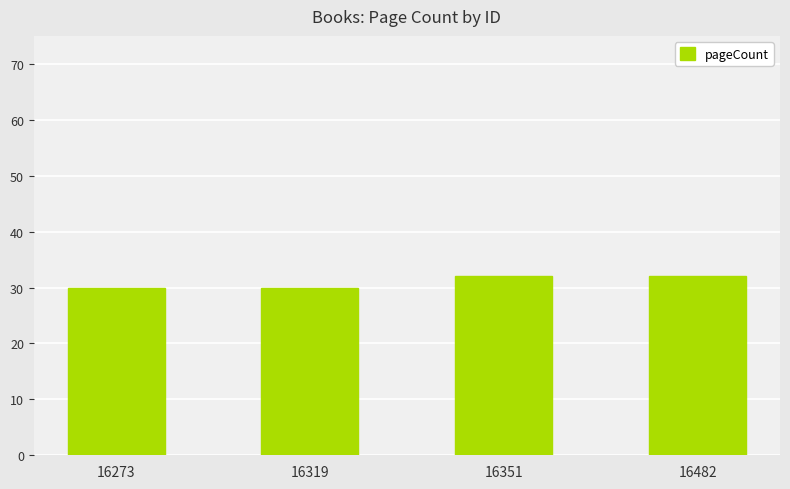

What is the difference between the maximum and minimum values?

2